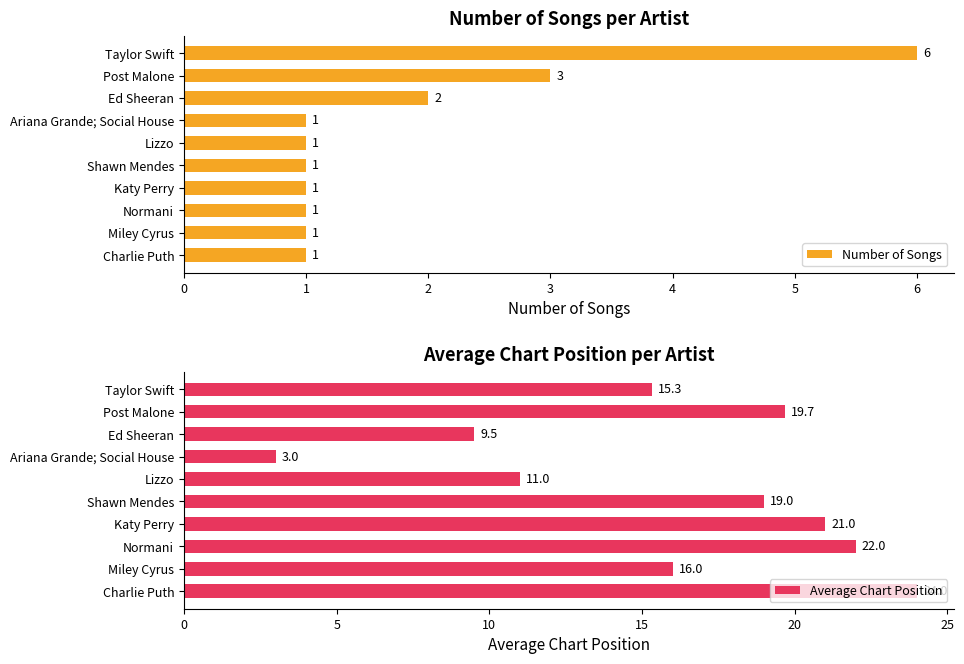

What is the value of the Average Chart Position bar at the 9th from the left?

16.0